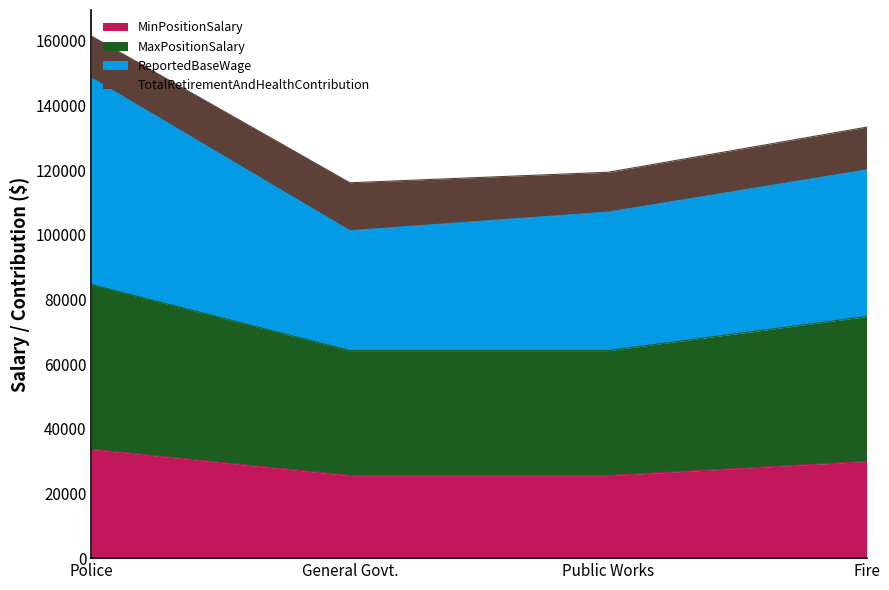

What is the total value across all series at General Govt.?

116098